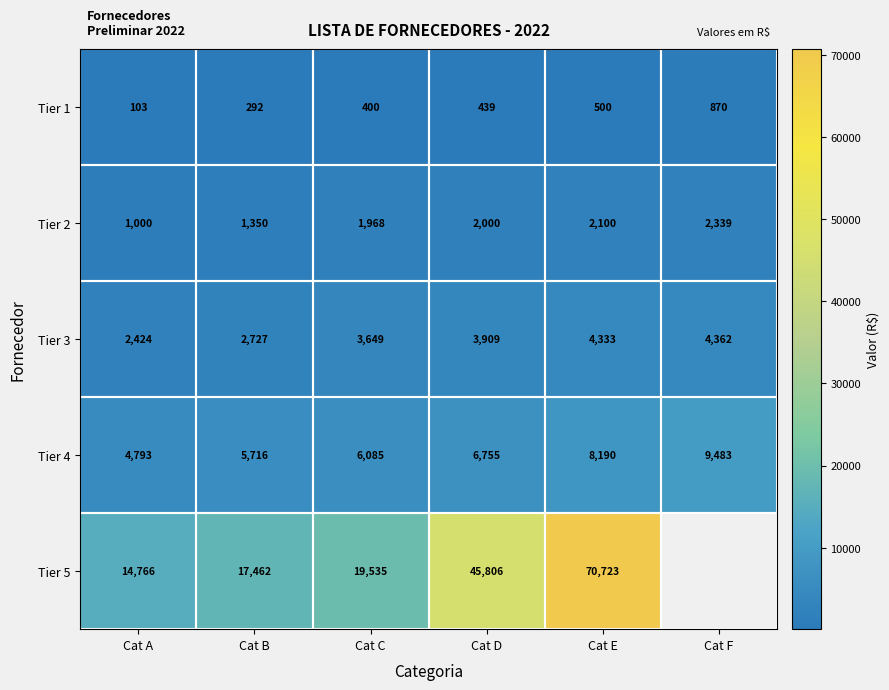

How many values in the Tier 2 series are below 2000?

3